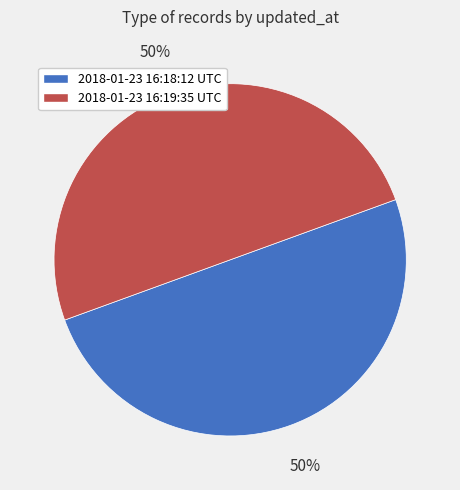

True or false: 2018-01-23 16:18:12 UTC accounts for 50% of the total.

True